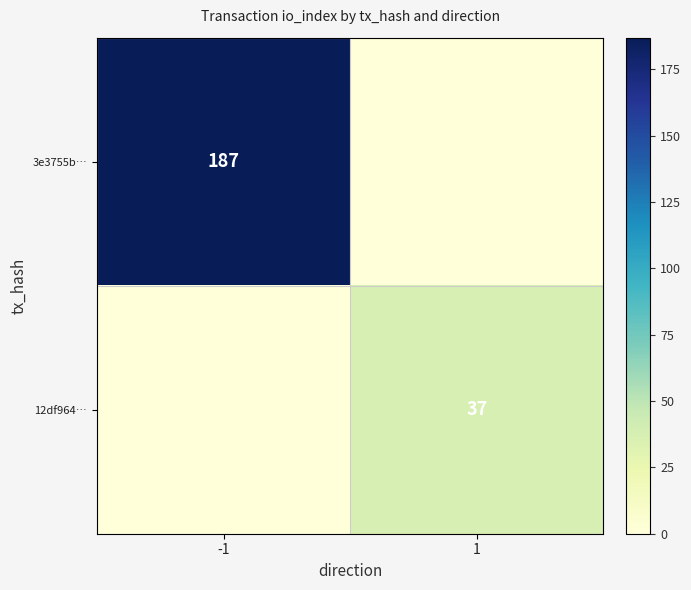

True or false: 12df964… has a value of 18 at 1.

False